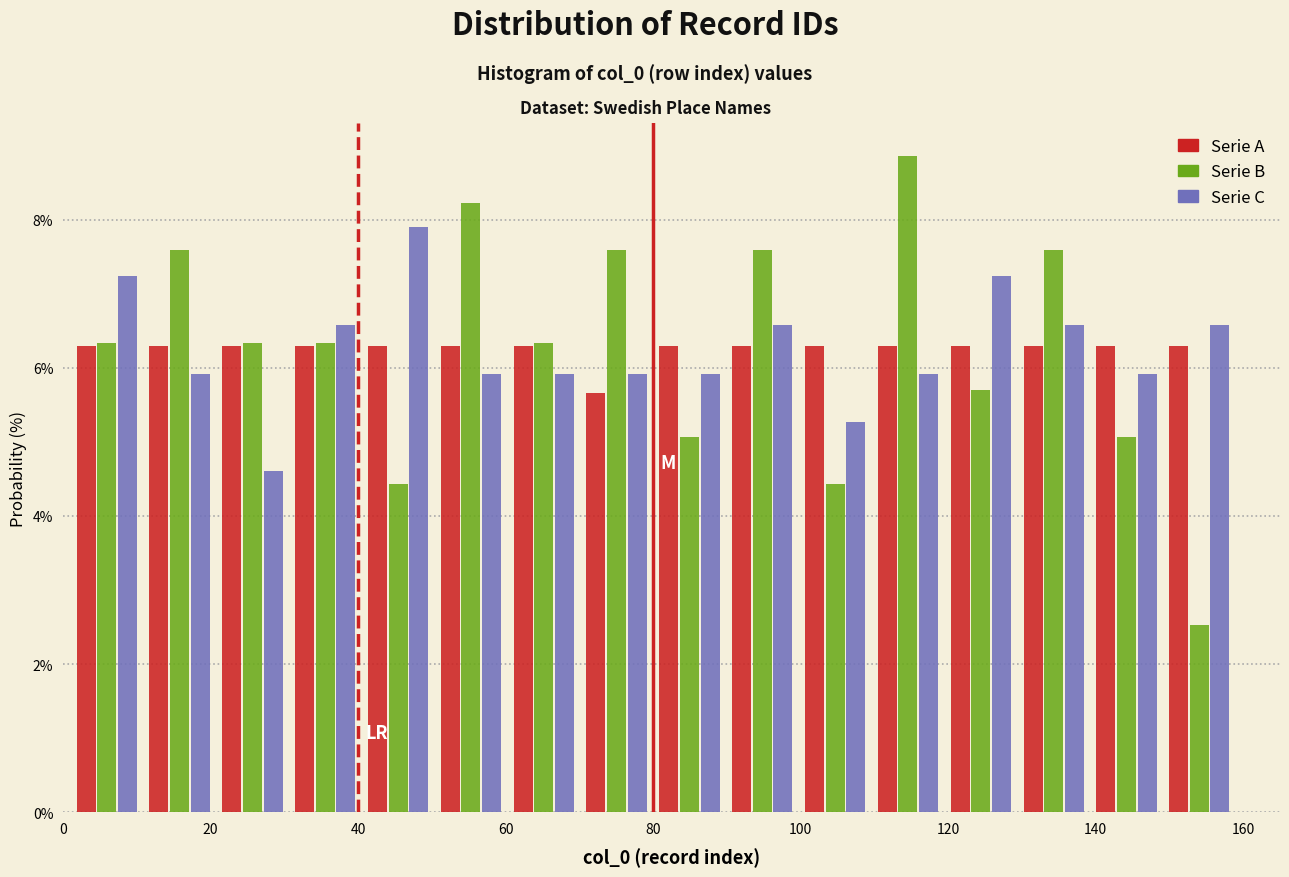

Reading left to right, transcribe this chart: for each range on the x-axis, give the height of each series' bar. Neither the bar edges nor the heights are printed on the chart, so give them approximately, as read against the axes.

2 to 10: Serie A=6.2	Serie B=6.4	Serie C=7.2
10 to 20: Serie A=6.2	Serie B=7.6	Serie C=6.0
20 to 30: Serie A=6.2	Serie B=6.4	Serie C=4.6
30 to 40: Serie A=6.2	Serie B=6.4	Serie C=6.6
40 to 50: Serie A=6.2	Serie B=4.4	Serie C=7.8
50 to 60: Serie A=6.2	Serie B=8.2	Serie C=6.0
60 to 70: Serie A=6.2	Serie B=6.4	Serie C=6.0
70 to 80: Serie A=5.6	Serie B=7.6	Serie C=6.0
80 to 90: Serie A=6.2	Serie B=5.0	Serie C=6.0
90 to 100: Serie A=6.2	Serie B=7.6	Serie C=6.6
100 to 110: Serie A=6.2	Serie B=4.4	Serie C=5.2
110 to 120: Serie A=6.2	Serie B=8.8	Serie C=6.0
120 to 130: Serie A=6.2	Serie B=5.6	Serie C=7.2
130 to 140: Serie A=6.2	Serie B=7.6	Serie C=6.6
140 to 150: Serie A=6.2	Serie B=5.0	Serie C=6.0
150 to 160: Serie A=6.2	Serie B=2.6	Serie C=6.6